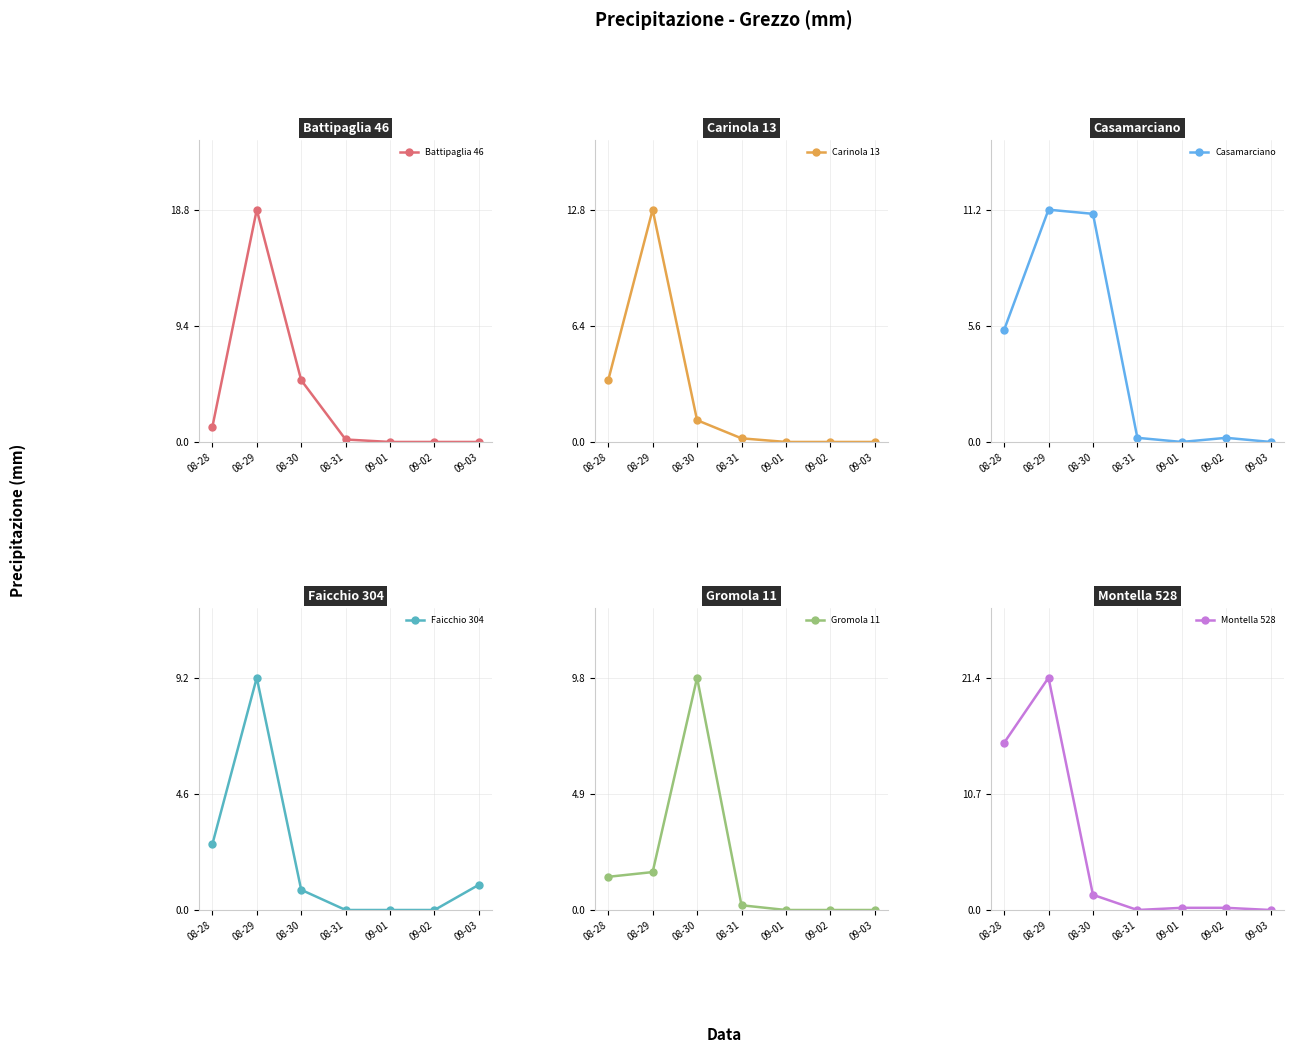

What is the average value of the Casamarciano series?

4.0